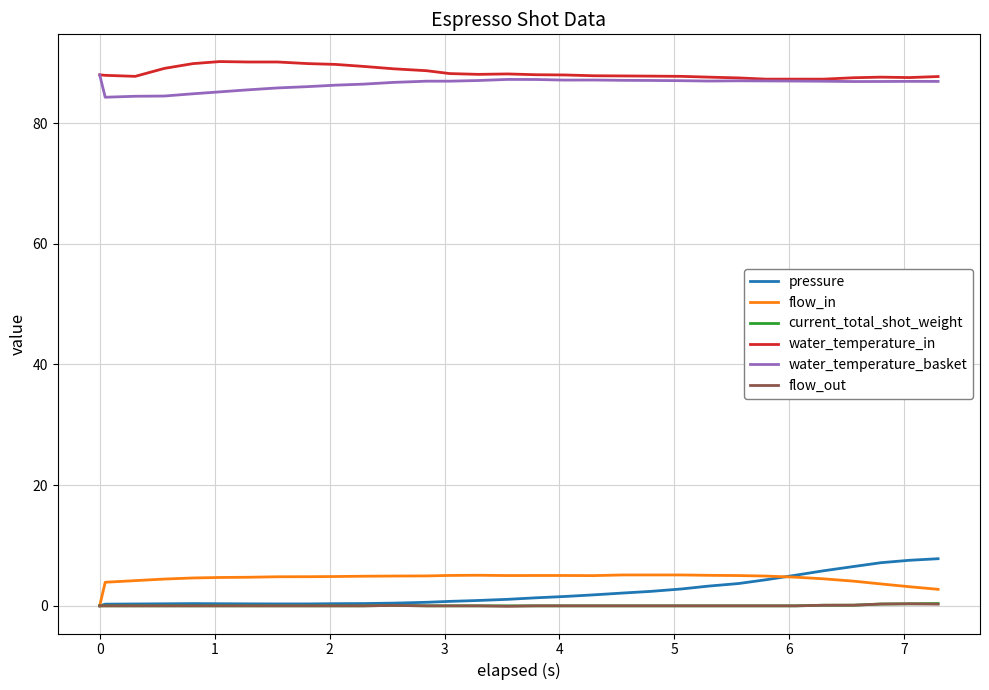

What is the greatest value displayed?

90.2